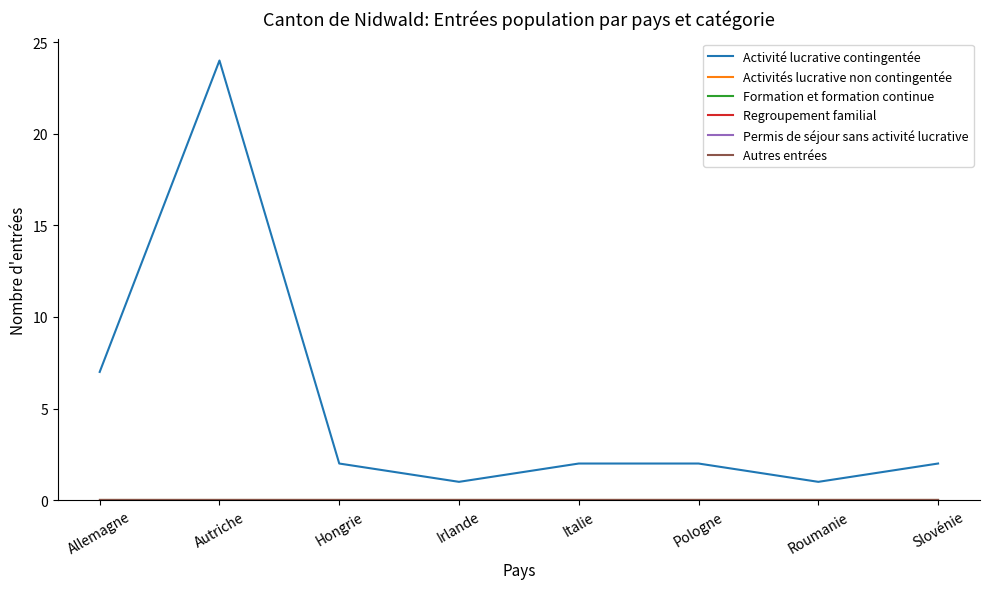

True or false: Activité lucrative contingentée and Permis de séjour sans activité lucrative cross at least once.

False